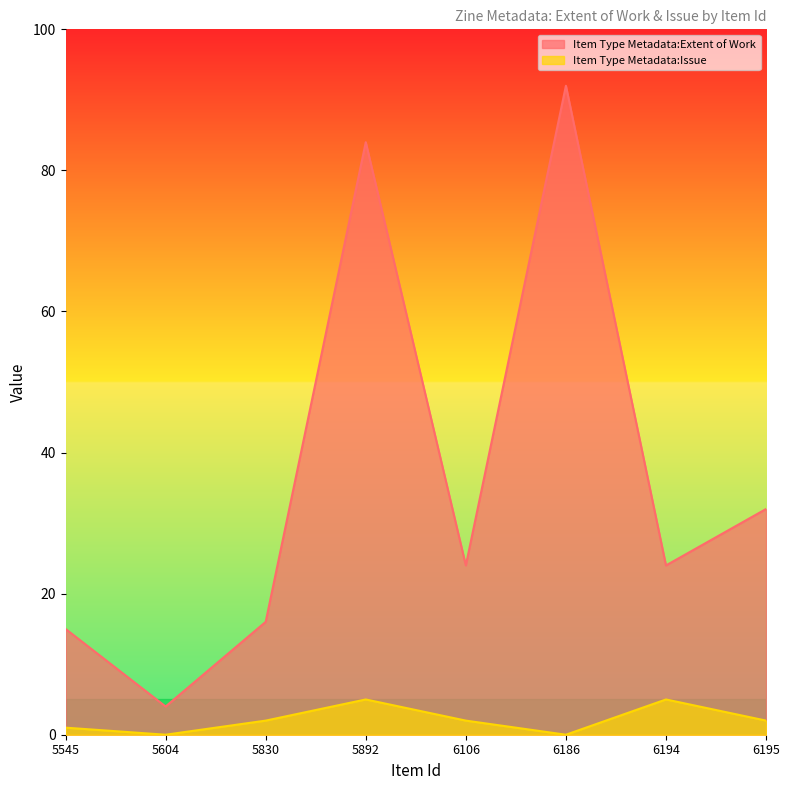

What is the average value of the Item Type Metadata:Issue series?

2